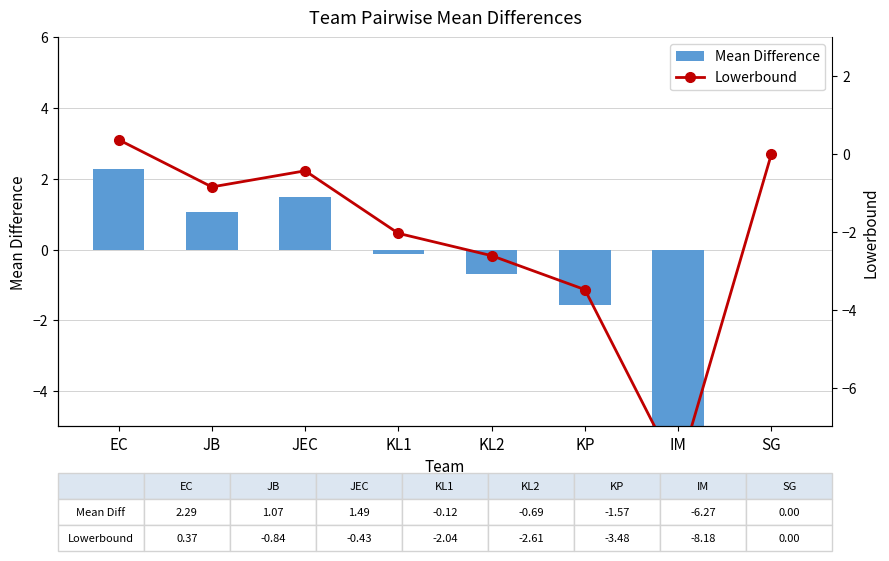

What are all the series names shown in the legend?

Mean Difference, Lowerbound